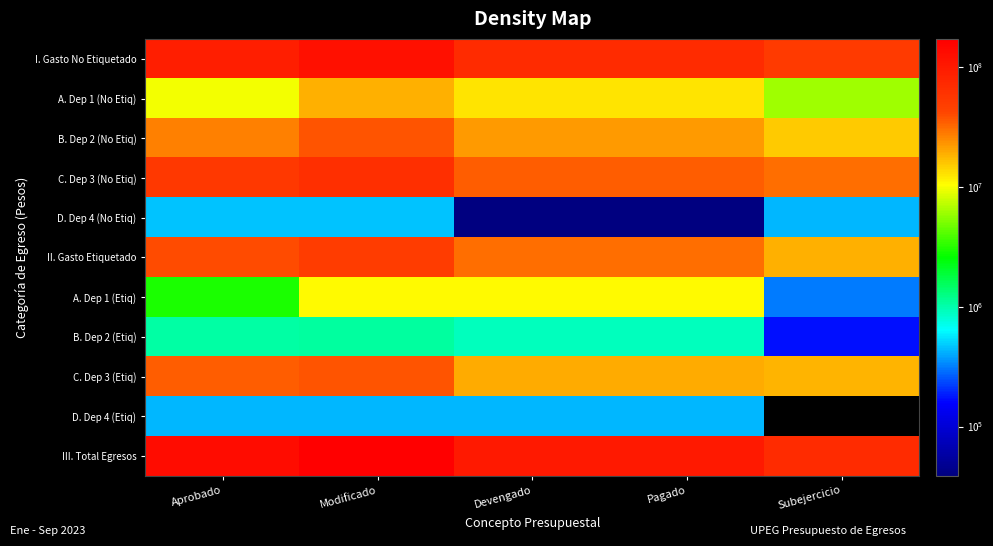

At Modificado, list the series in order from smallest to largest.

D. Dep 4 (Etiq), D. Dep 4 (No Etiq), B. Dep 2 (Etiq), A. Dep 1 (Etiq), A. Dep 1 (No Etiq), B. Dep 2 (No Etiq), C. Dep 3 (Etiq), II. Gasto Etiquetado, C. Dep 3 (No Etiq), I. Gasto No Etiquetado, III. Total Egresos